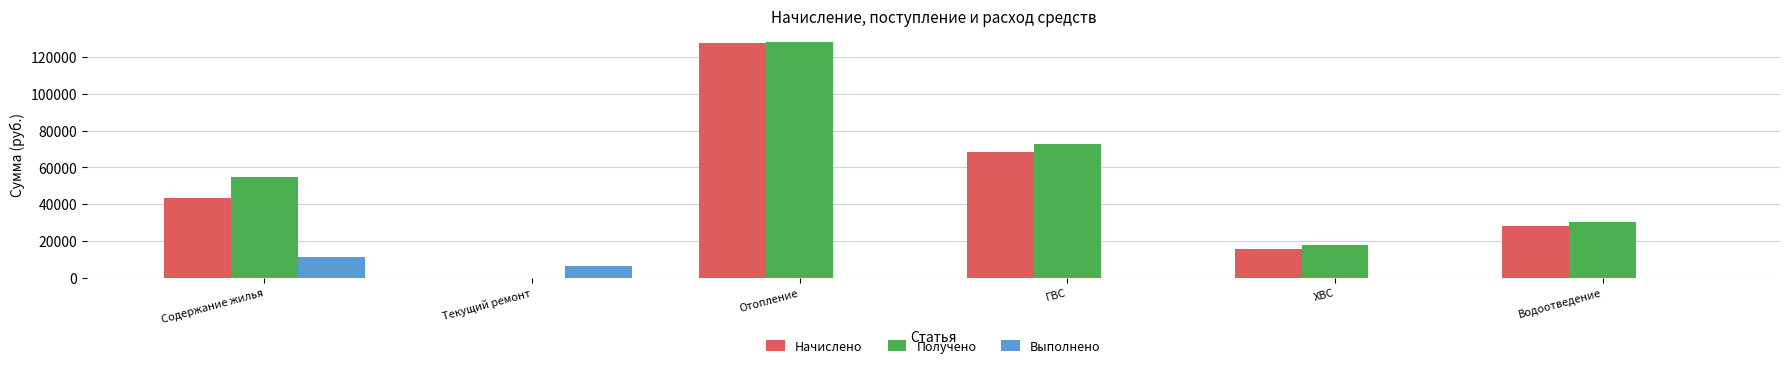

What is the approximate value of Начислено at Водоотведение?

28414.0